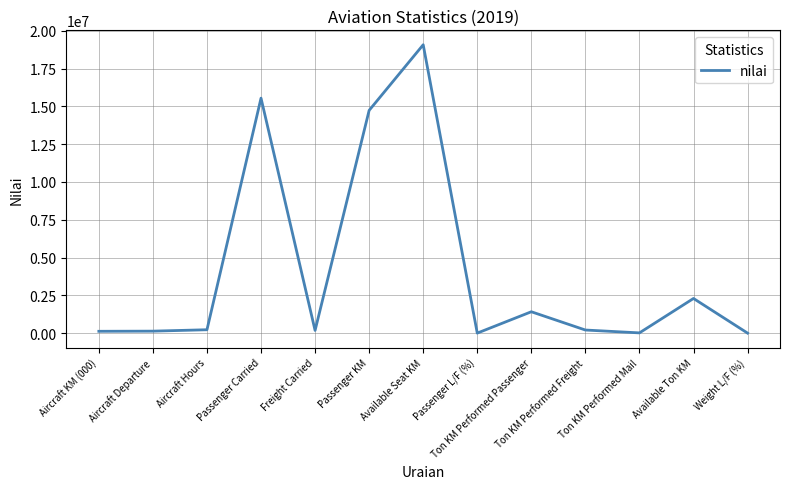

What is the maximum value shown in the chart?

19075038